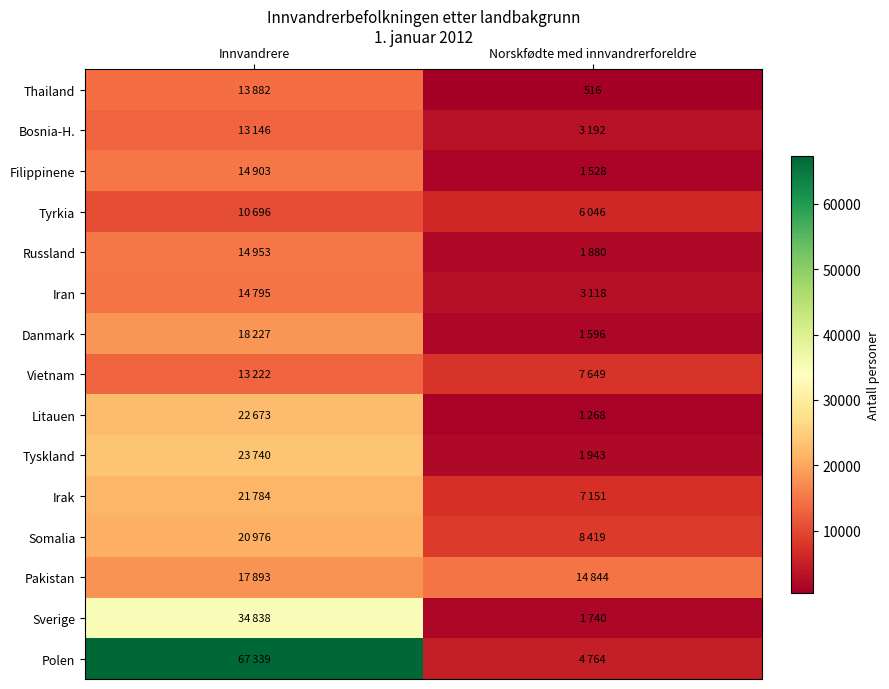

True or false: Bosnia-H. has a value of 13146 at Innvandrere.

True